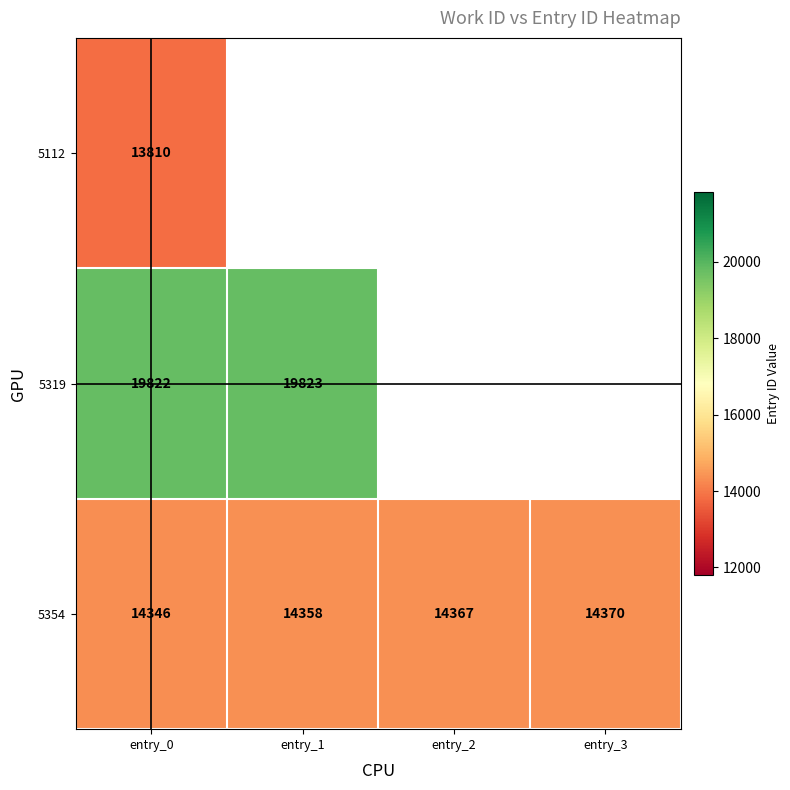

The 5354 series shows 22602 at entry_3. True or false?

False